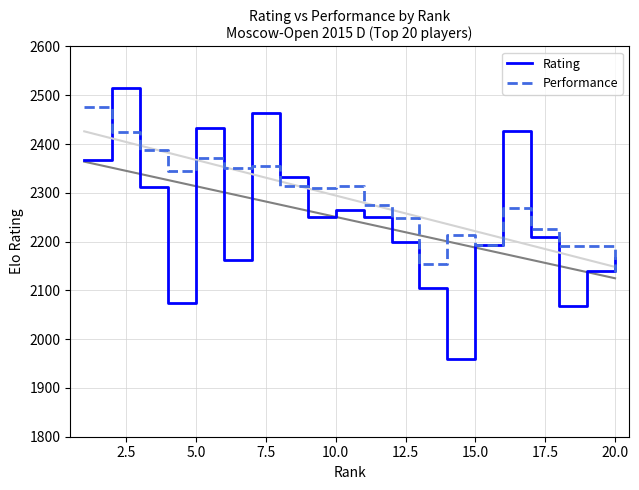

What is the difference between the maximum and minimum values in the Performance series?

338